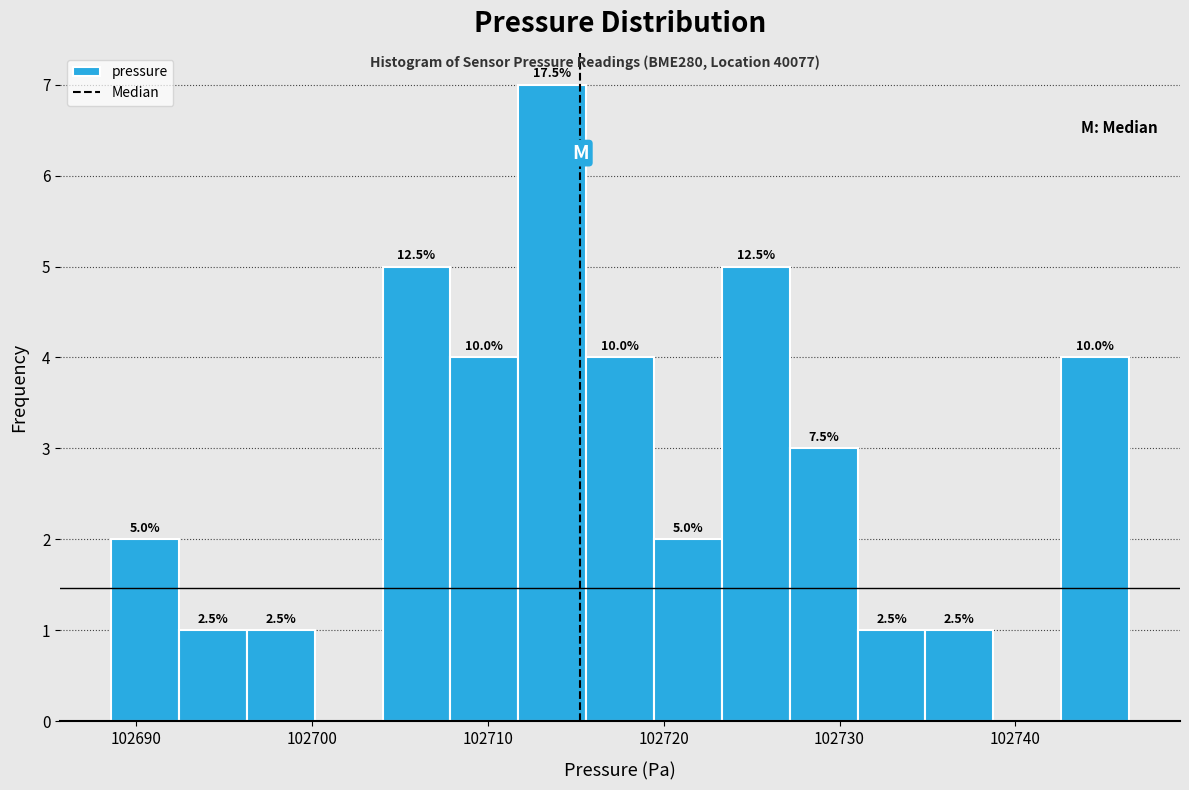

Read against the x-axis, roughly where is the centre of the tallest bar?

102714